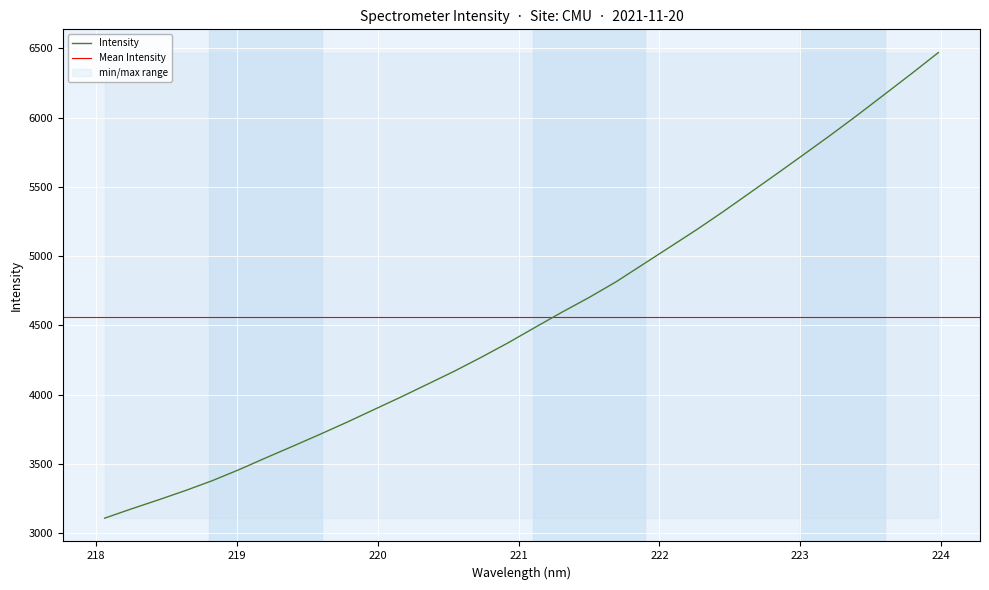

Reading right to left, what are all the values shown in this chart?

6468.9	6316.6	6167.7	6019.3	5874.9	5734.7	5595.7	5458.6	5321.7	5190.0	5064.2	4938.7	4813.3	4700.7	4595.4	4485.8	4374.7	4270.0	4169.6	4075.5	3981.8	3891.3	3800.5	3713.3	3628.2	3544.5	3458.8	3378.8	3307.3	3240.3	3175.4	3108.1